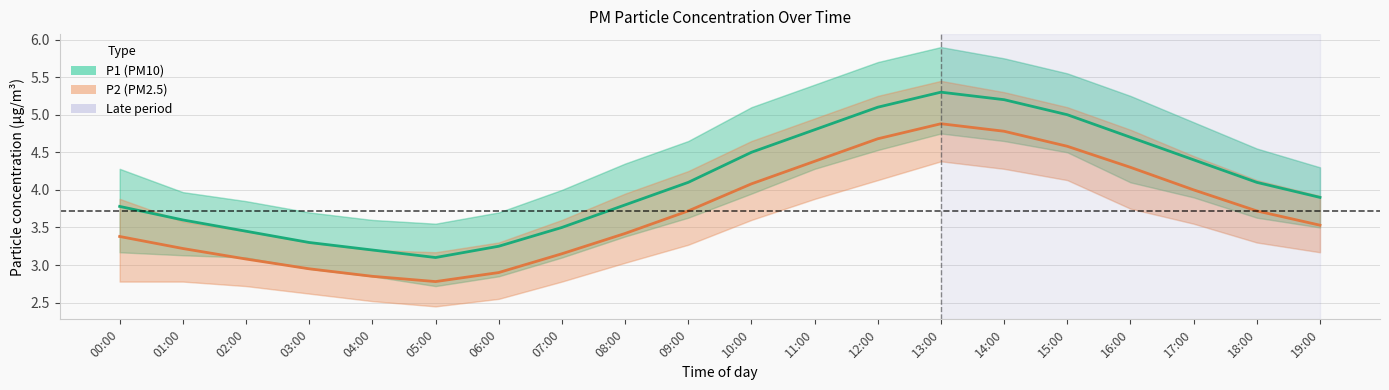

Which has a higher value, 04:00 or 05:00?

04:00